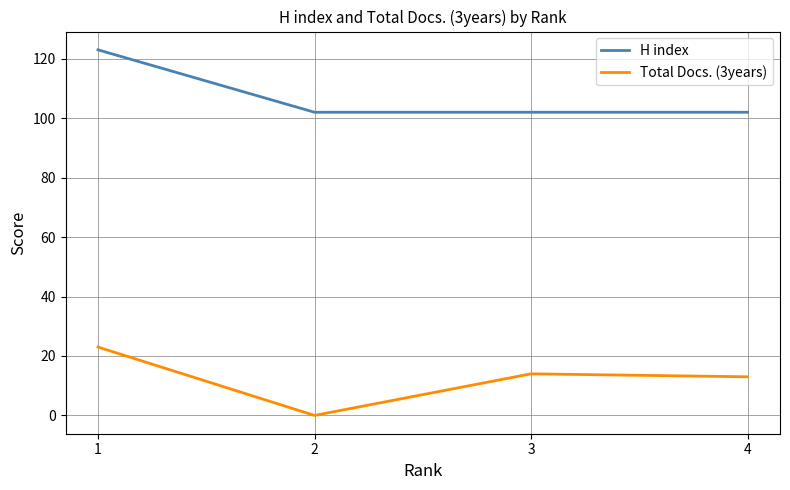

At 4, list the series in order from smallest to largest.

Total Docs. (3years), H index